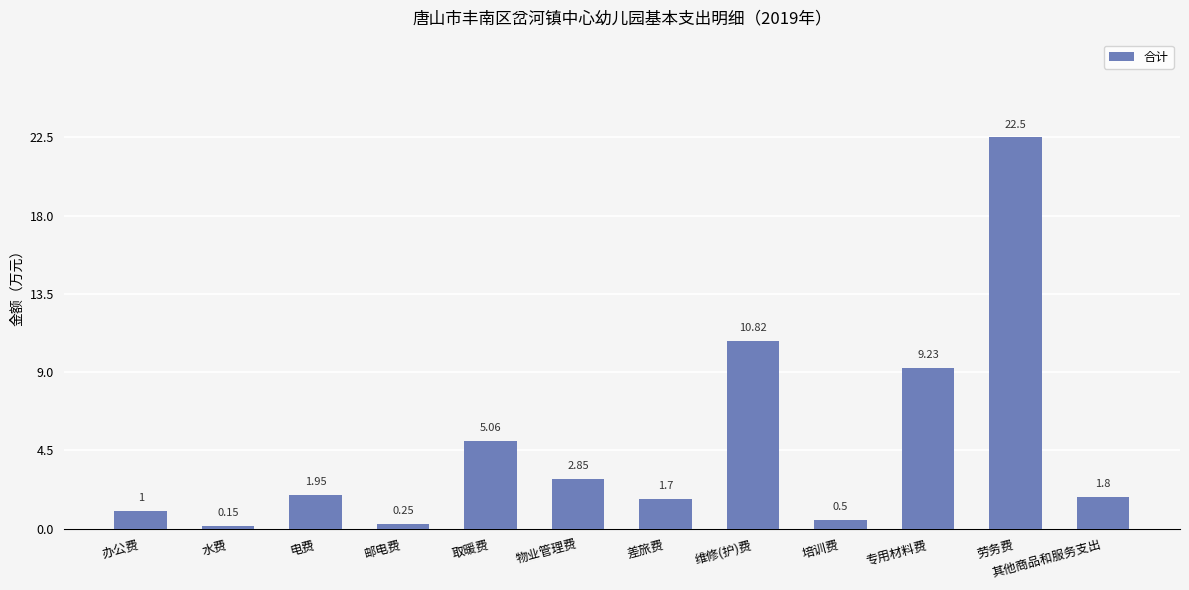

Count the number of data series in this chart.

1